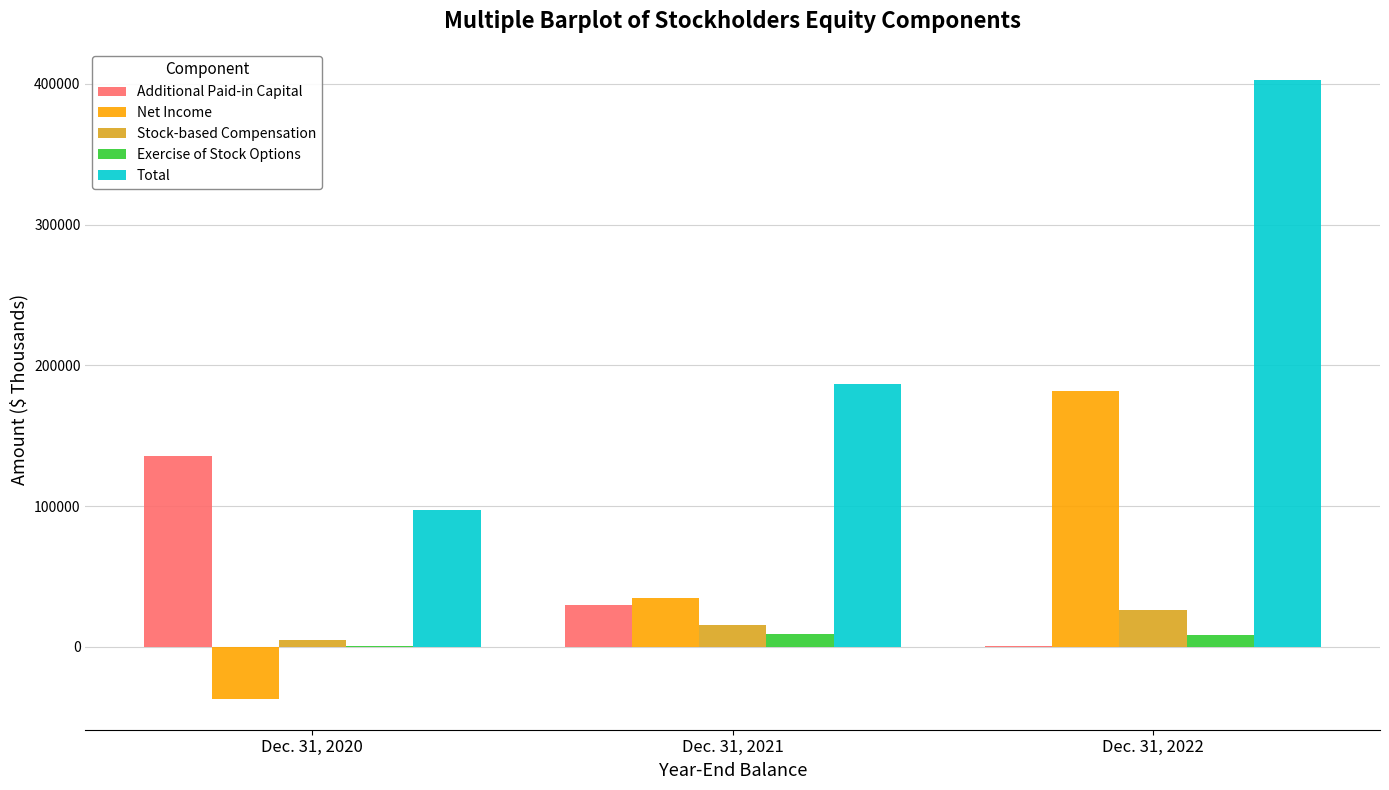

At which category is the sum across all series the highest?

Dec. 31, 2022